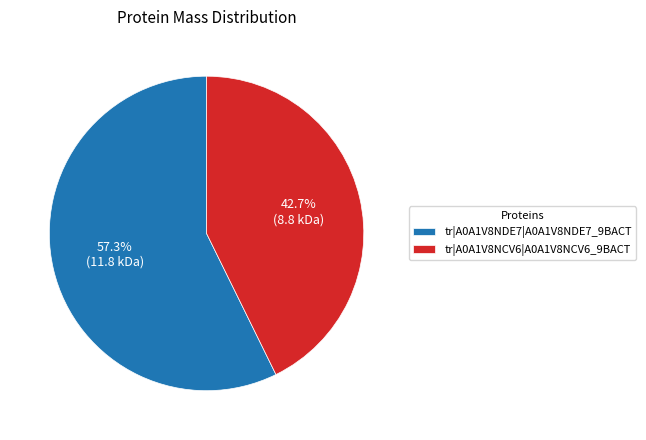

Combined, do tr|A0A1V8NCV6|A0A1V8NCV6_9BACT and tr|A0A1V8NDE7|A0A1V8NDE7_9BACT account for over 50%?

Yes